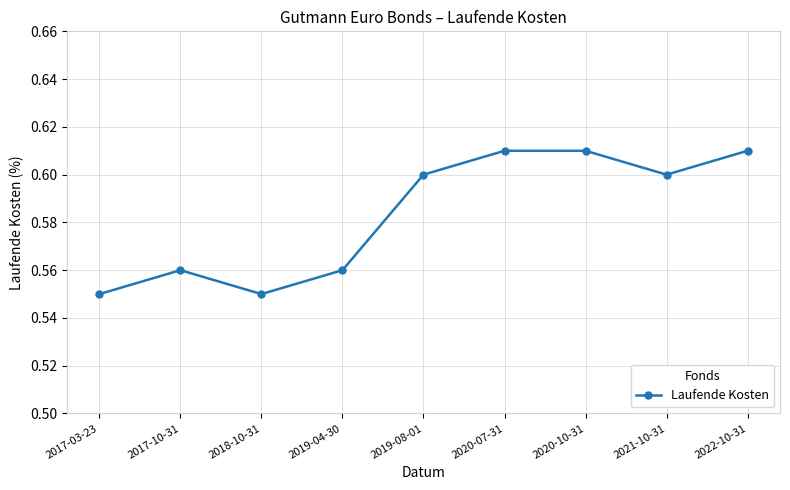

Which has a higher value, 2020-07-31 or 2019-04-30?

2020-07-31